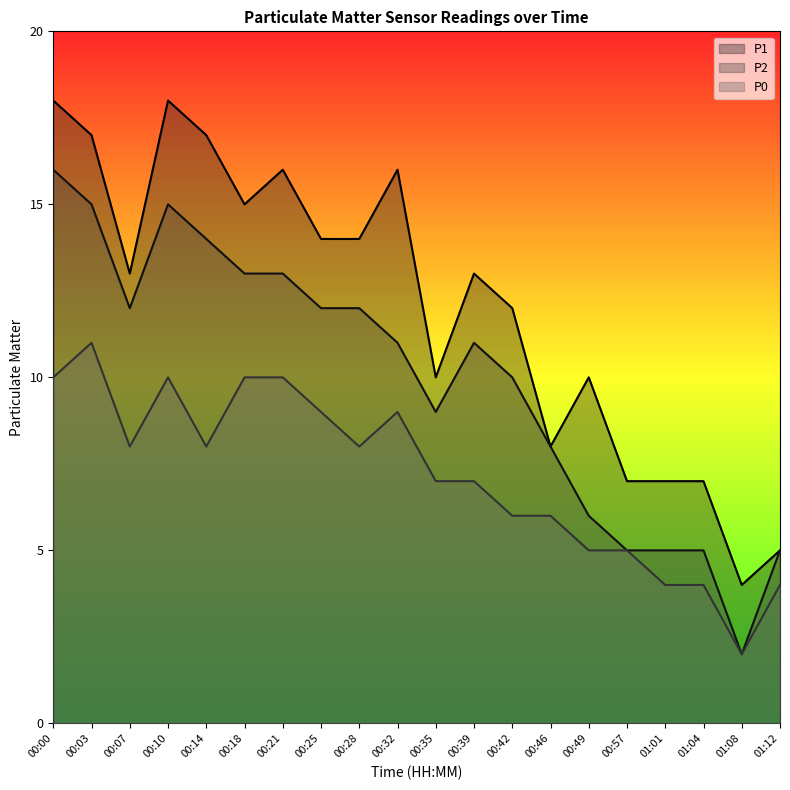

Which has a higher value, 00:00 or 00:21?

00:00